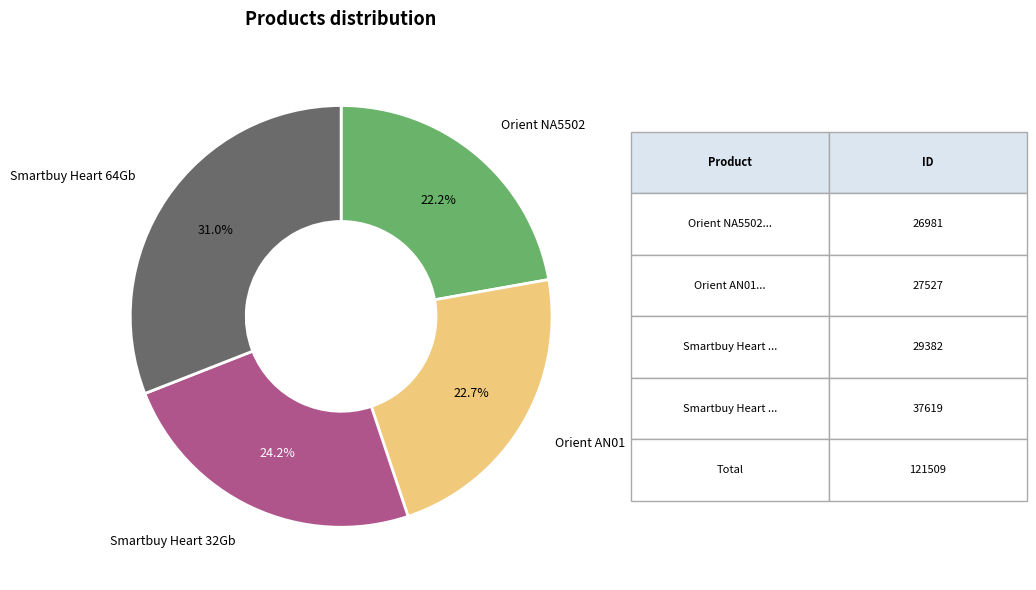

Count the number of slices in the pie.

4